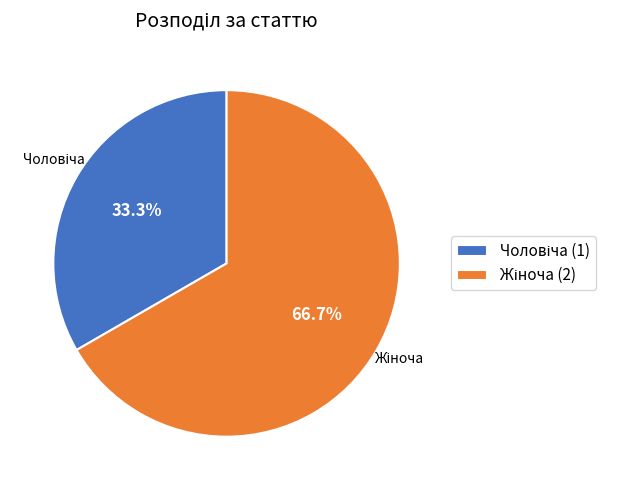

Is there any slice that represents more than half of the pie?

Yes